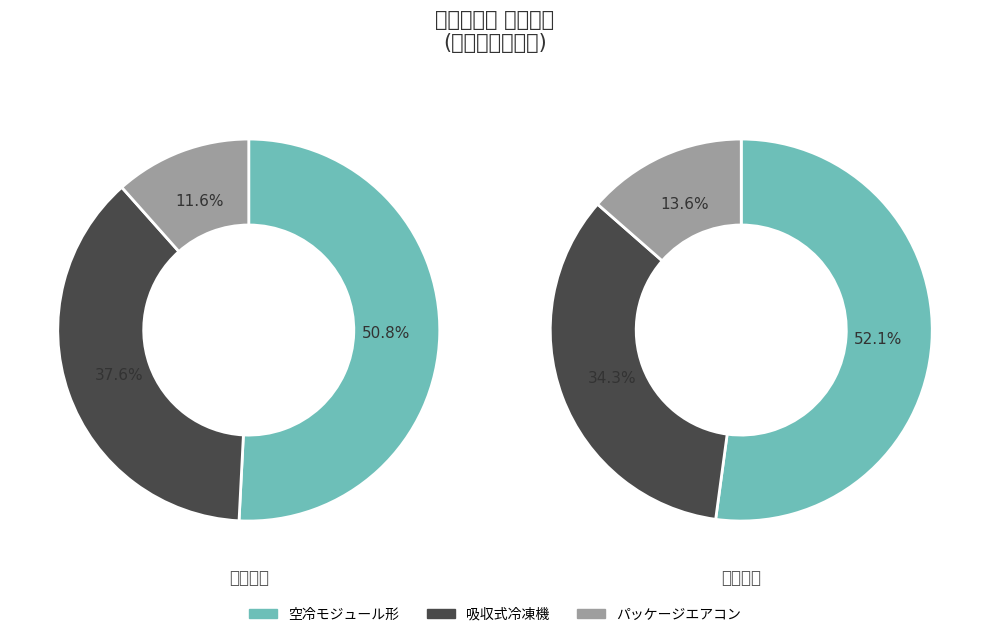

True or false: 19 accounts for 0% of the total.

True